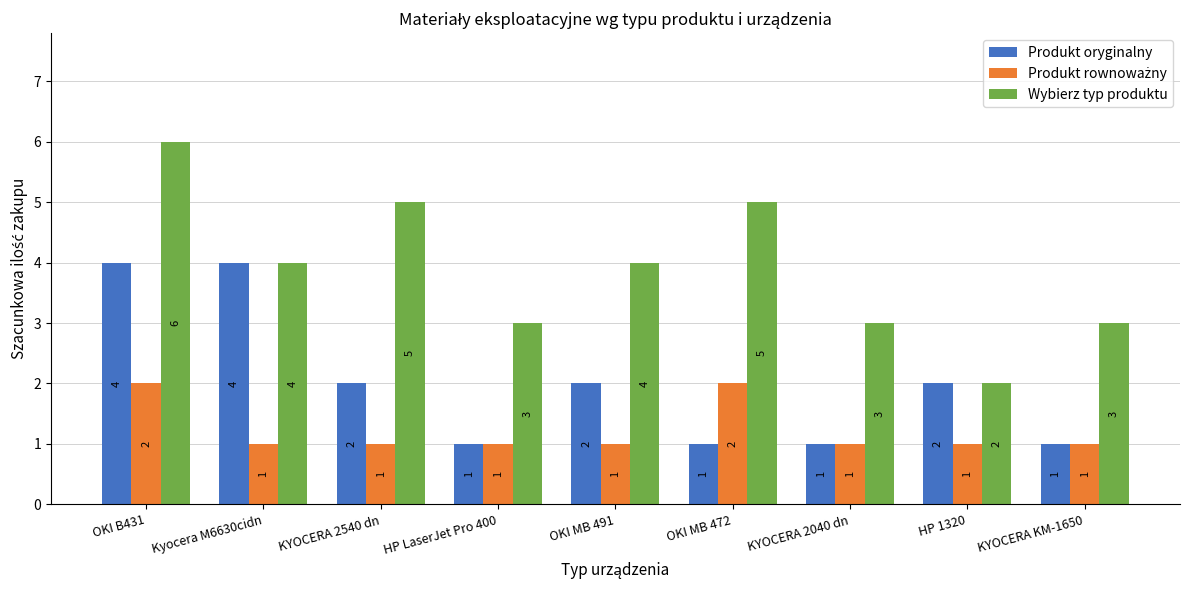

Which series has the largest range (max minus min)?

Wybierz typ produktu